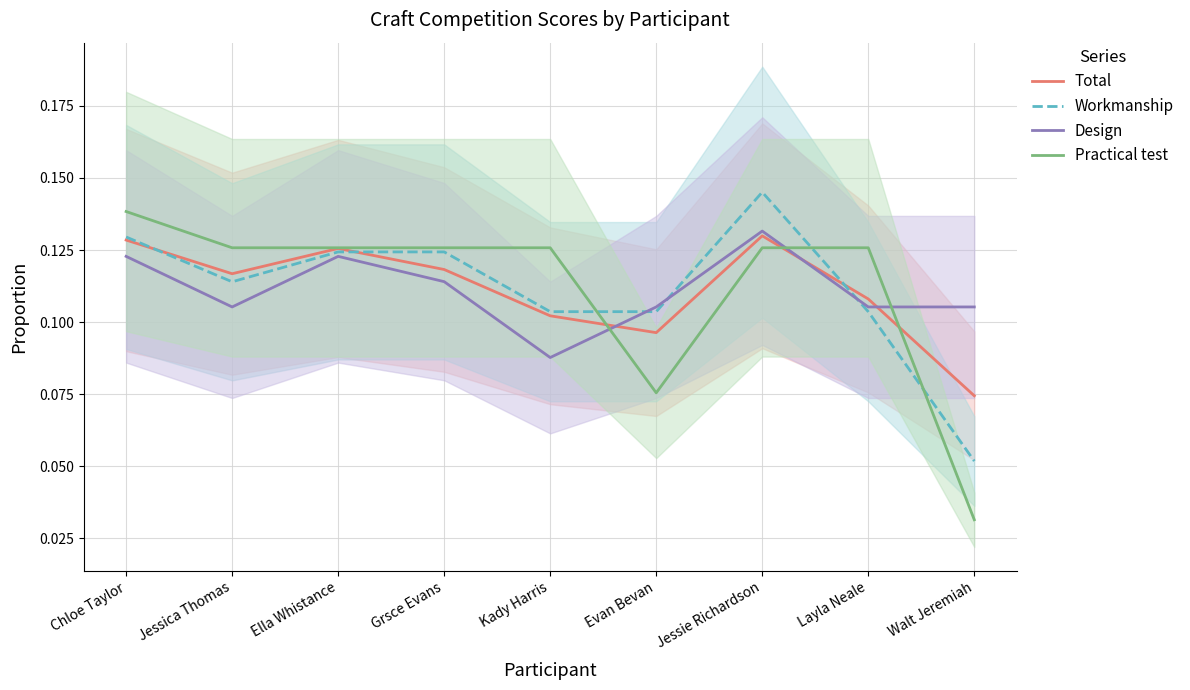

What is the value of the Workmanship point at the 1st from the left?

0.1